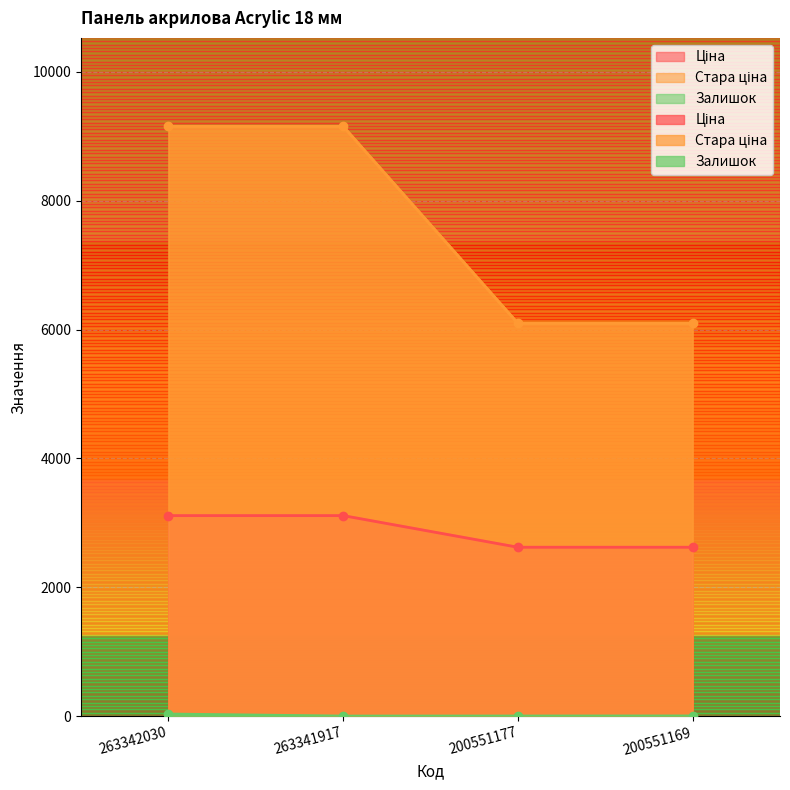

Which series has the largest total across all categories?

Стара ціна